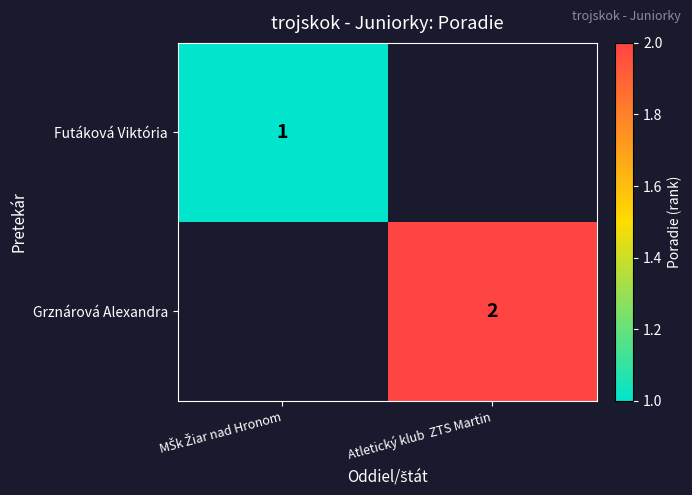

Is it true that Grznárová Alexandra equals 2 at Atletický klub  ZTS Martin?

True